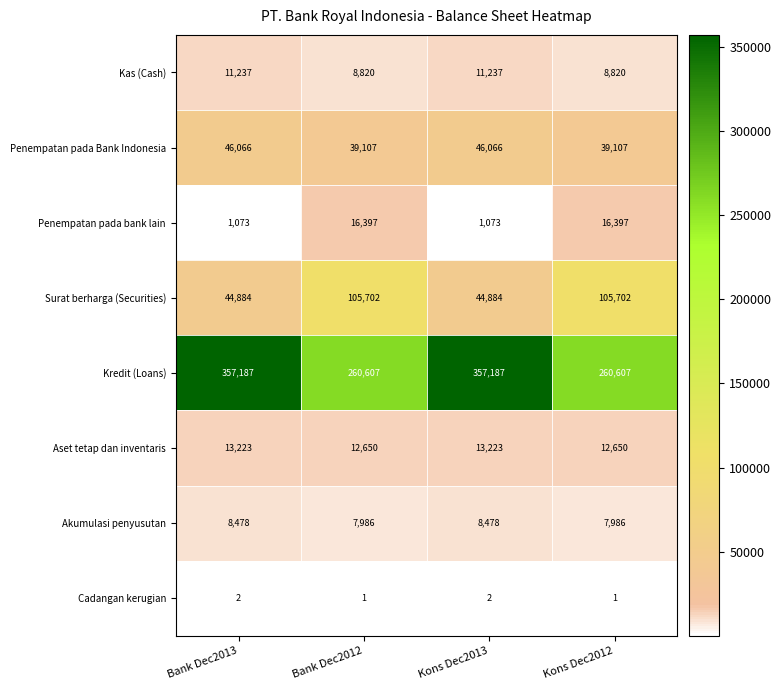

Rank the series at Kons Dec2013 from lowest to highest value.

Cadangan kerugian, Penempatan pada bank lain, Akumulasi penyusutan, Kas (Cash), Aset tetap dan inventaris, Surat berharga (Securities), Penempatan pada Bank Indonesia, Kredit (Loans)